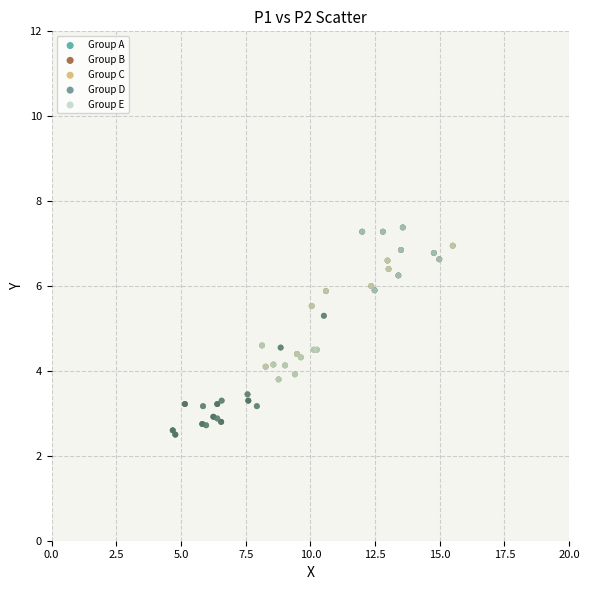

What are all the series names shown in the legend?

Group A, Group B, Group C, Group D, Group E